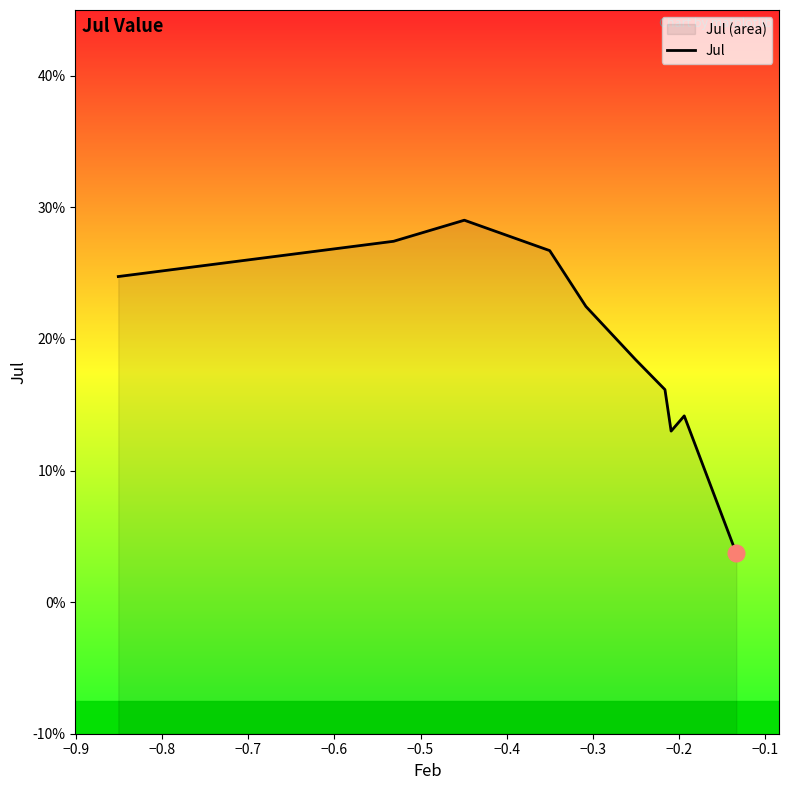

Is it true that the value at −0.1 is 0.0?

False